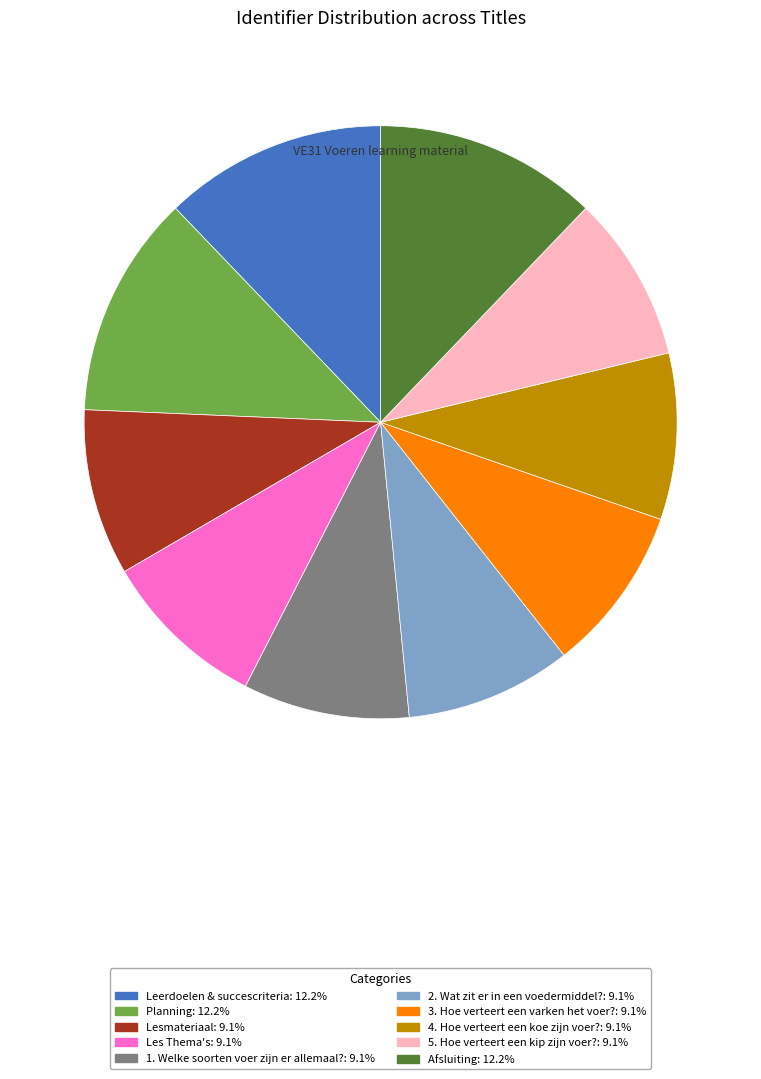

Does Lesmateriaal represent more than half of the total?

No